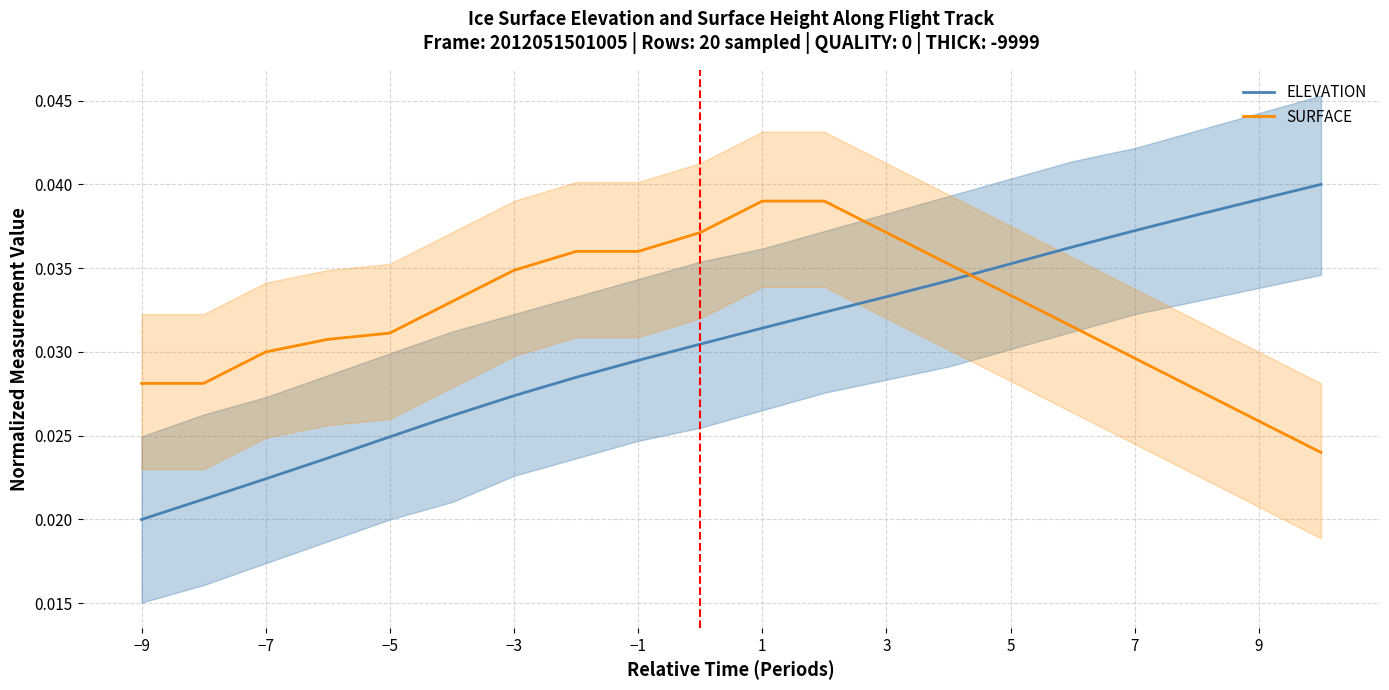

Which series ends up on top after the final intersection of SURFACE and ELEVATION?

ELEVATION